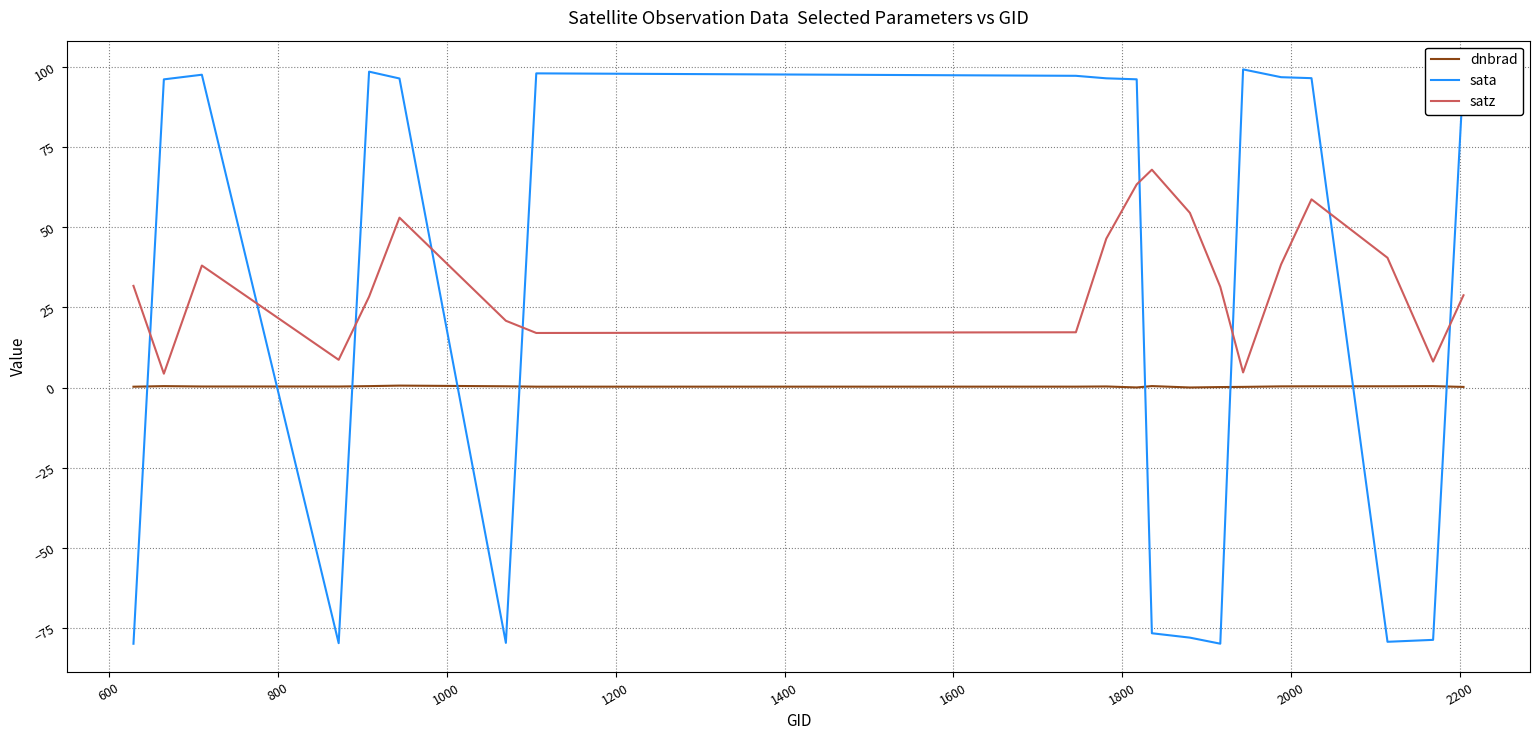

List the series in order of their peak value, highest first.

sata, satz, dnbrad